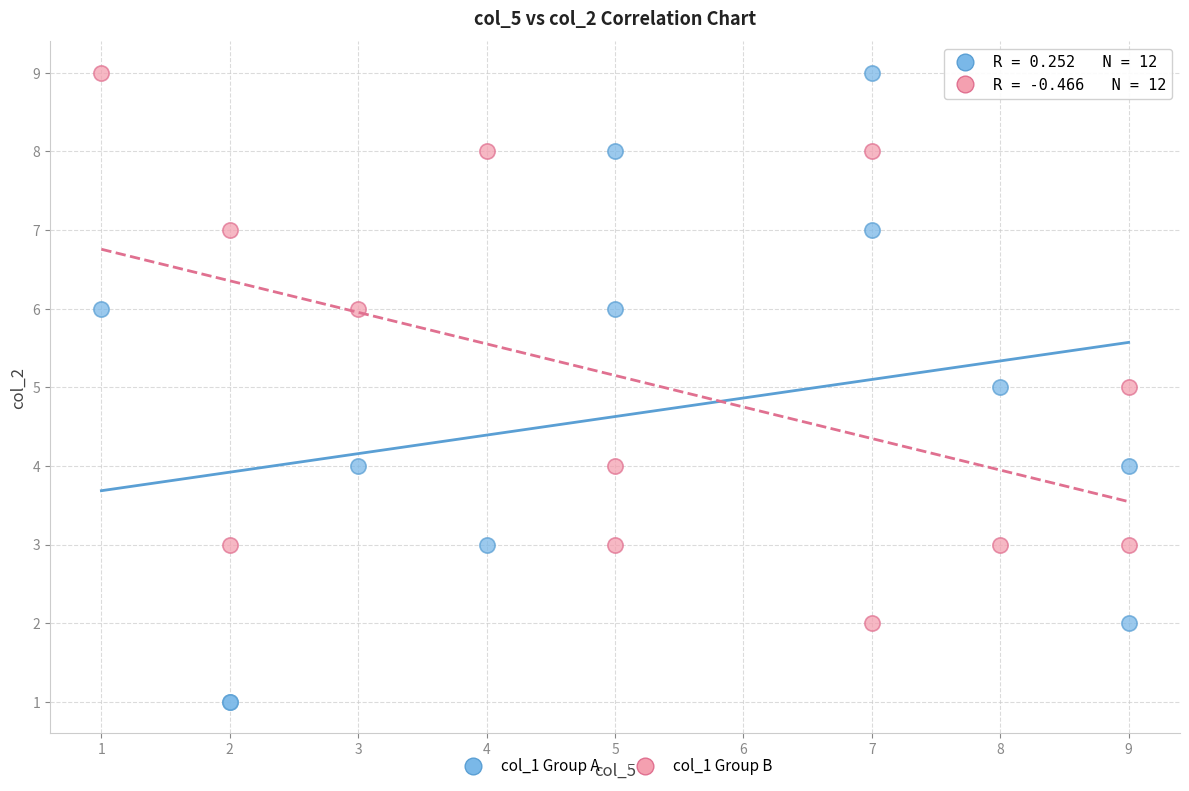

Which series contains the lowest Y value?

col_1 Group A